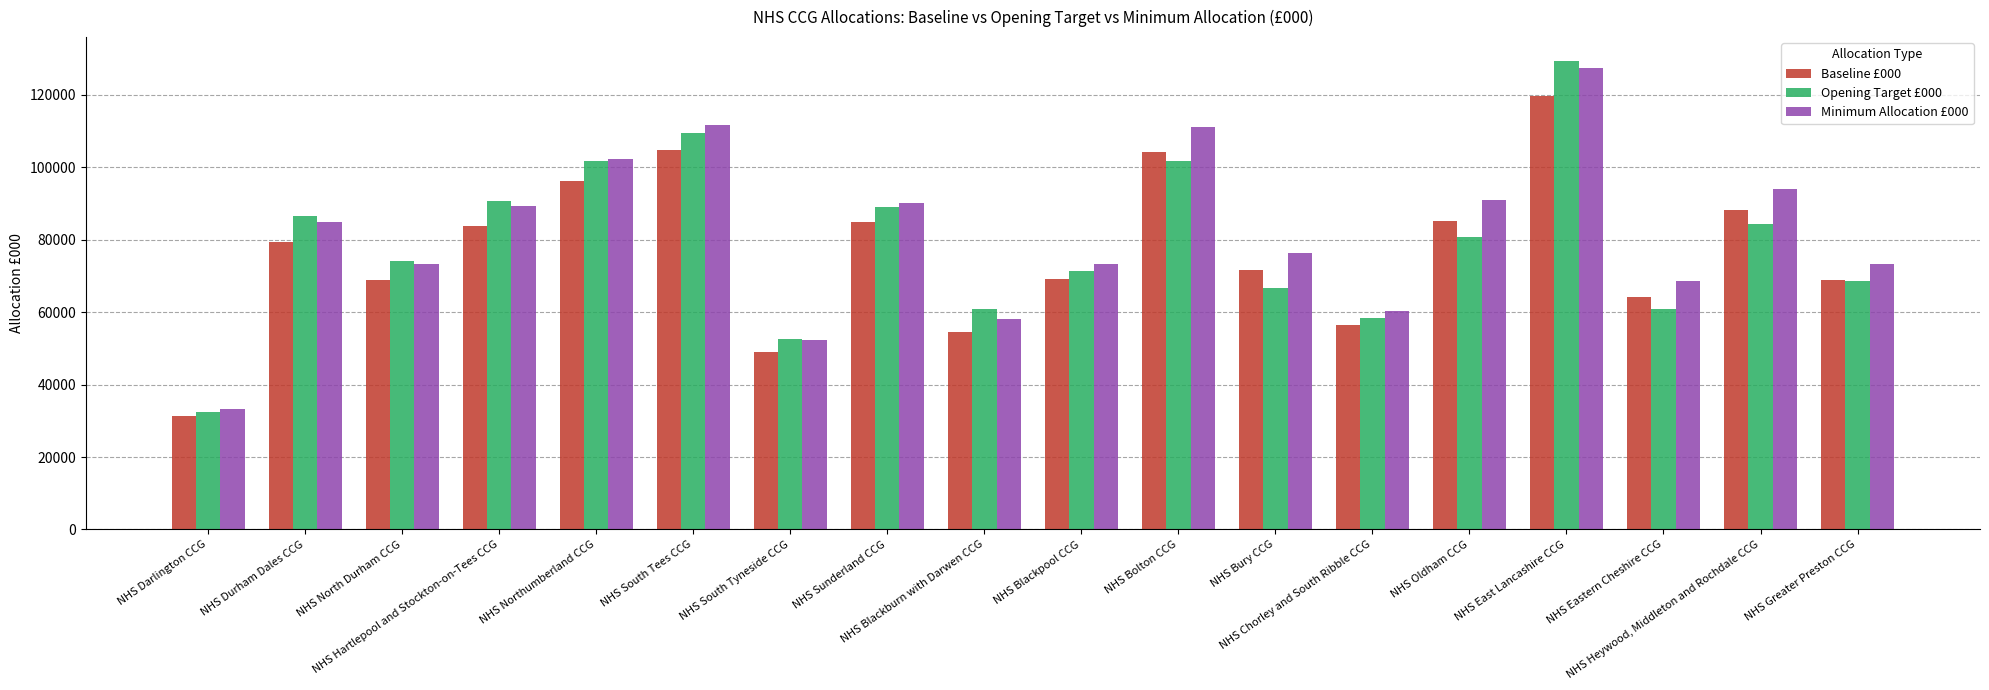

How many bars are there in total?

54